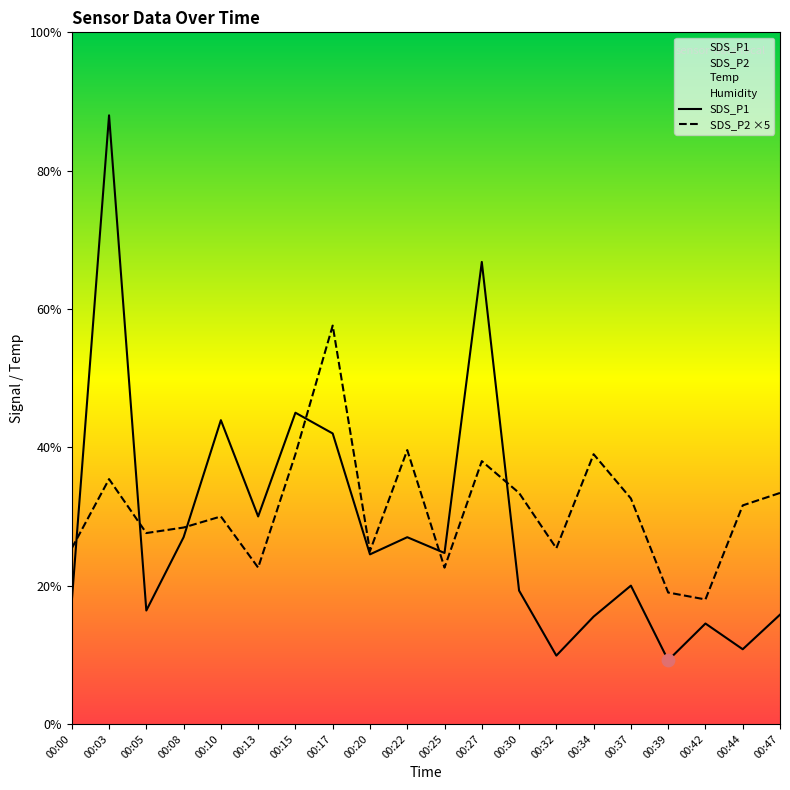

Which series contains the highest Y value?

SDS_P1